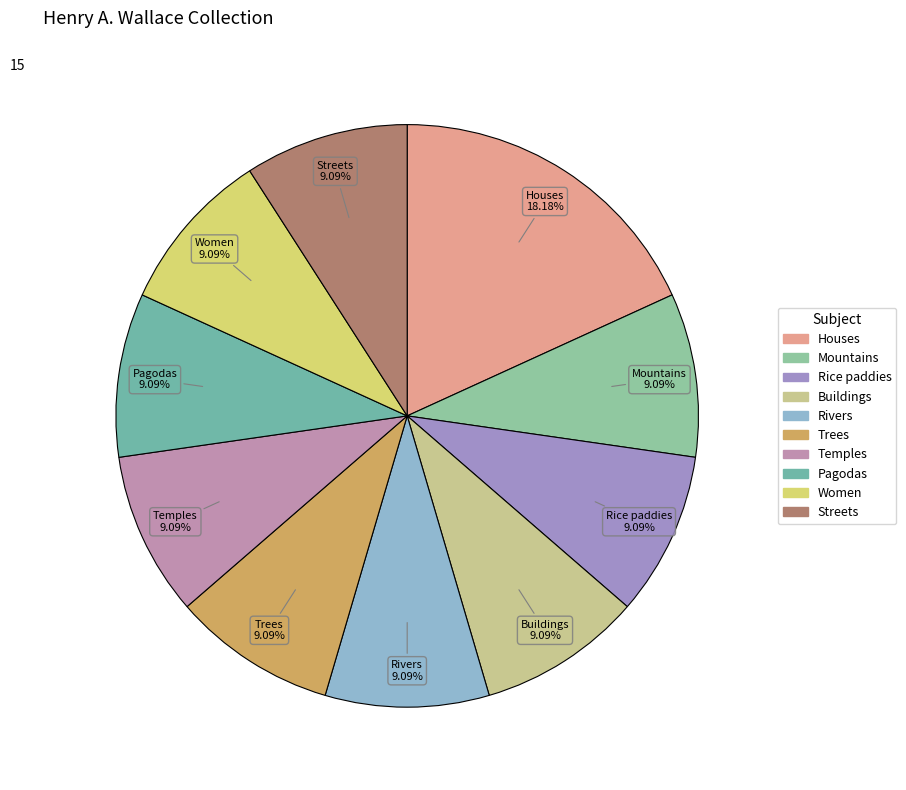

What is the largest slice in the pie chart?

Houses